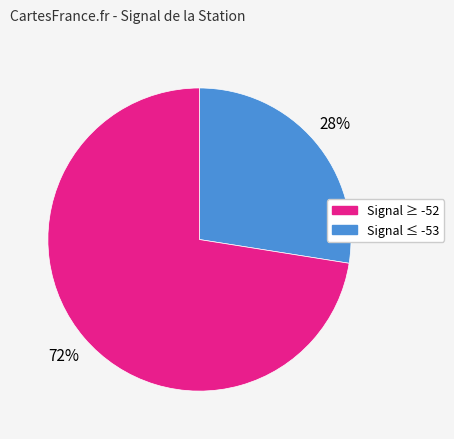

To the nearest percent, what is the average slice percentage?

50%